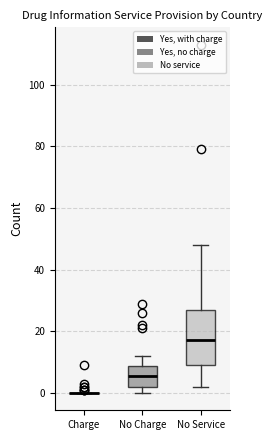

Reading left to right, read every box against the y-axis: the position of its median line, the range the box covers, and the ends of its whiskers. The values are not printed on the chart, so give them approximately, as read against the axis.

Charge: box collapsed to a line at 0, whiskers 0 to 0
No Charge: median 6, box 2 to 8, whiskers 0 to 12
No Service: median 18, box 10 to 28, whiskers 2 to 48